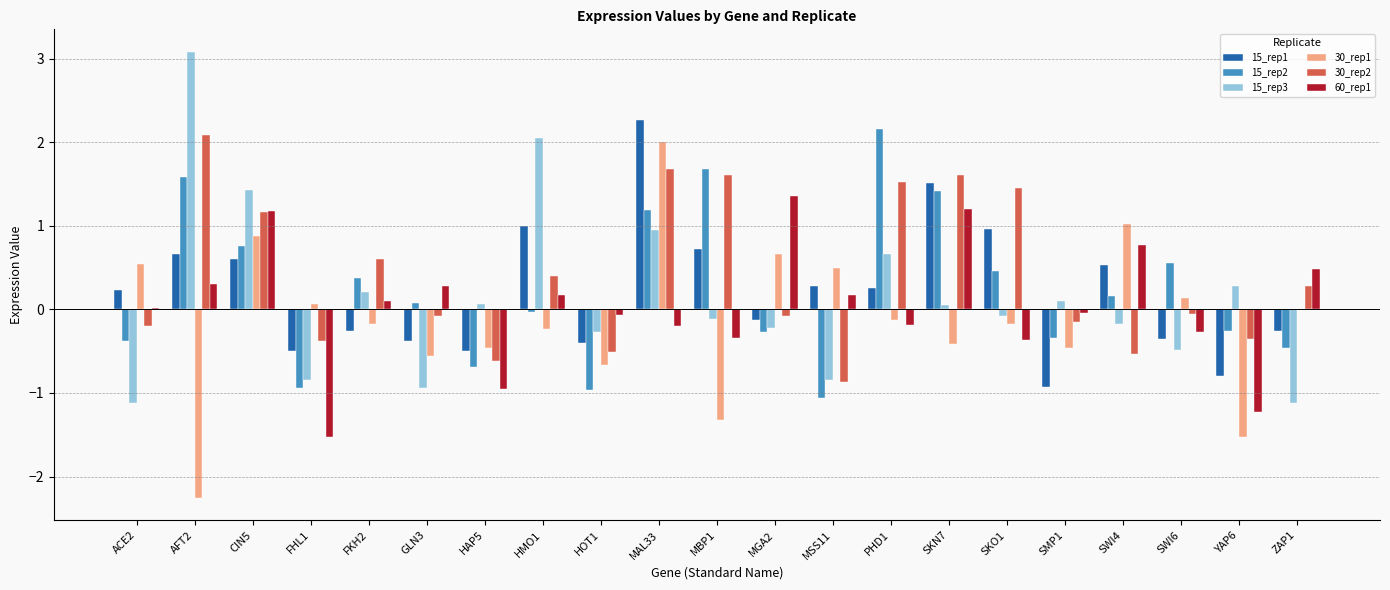

Which series changed the most between ACE2 and GLN3?

30_rep1